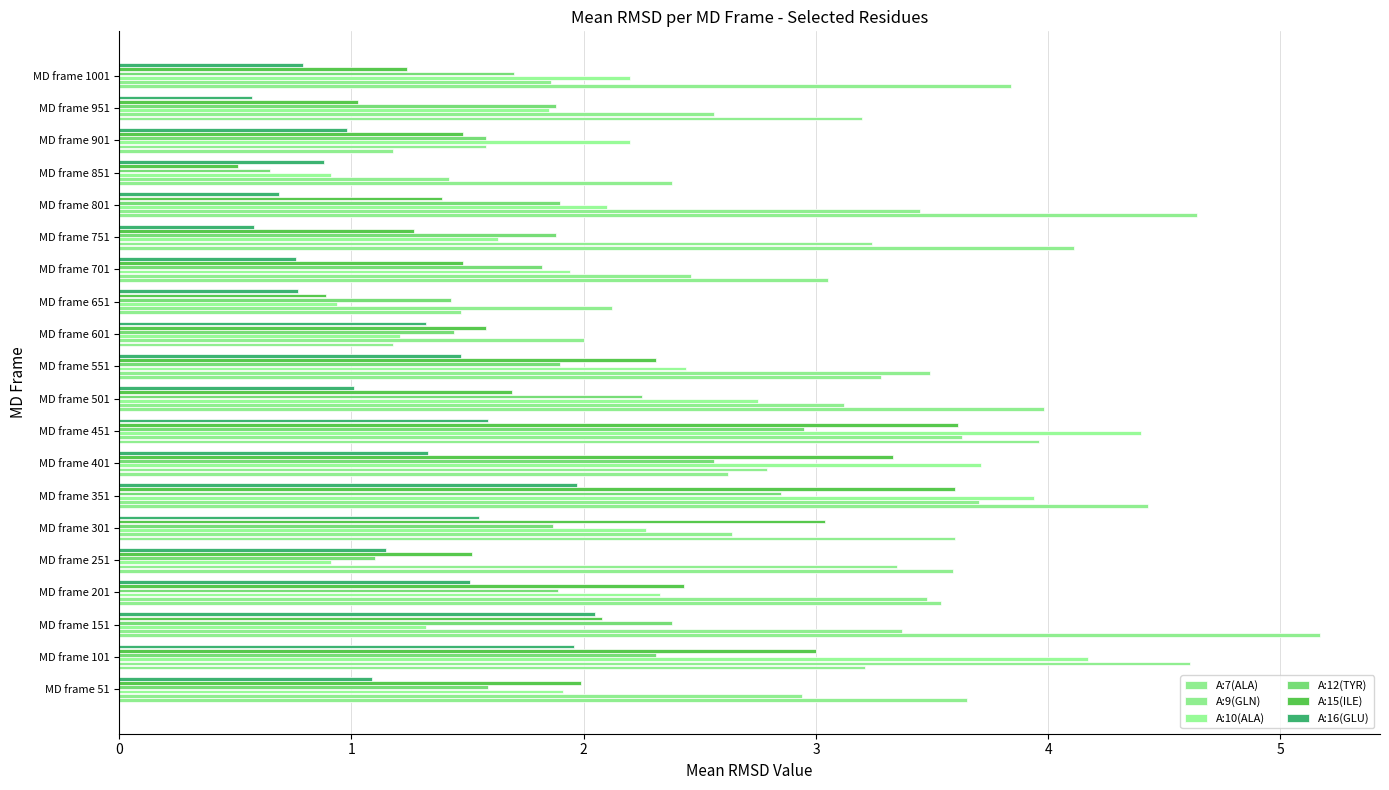

Which series has the largest range (max minus min)?

A:7(ALA)